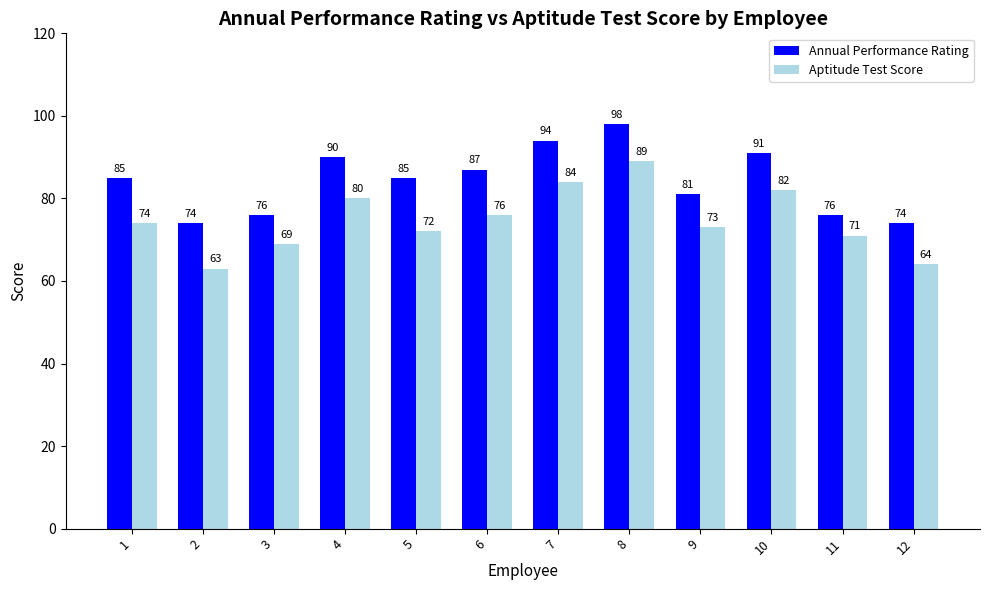

Count the number of data series in this chart.

2